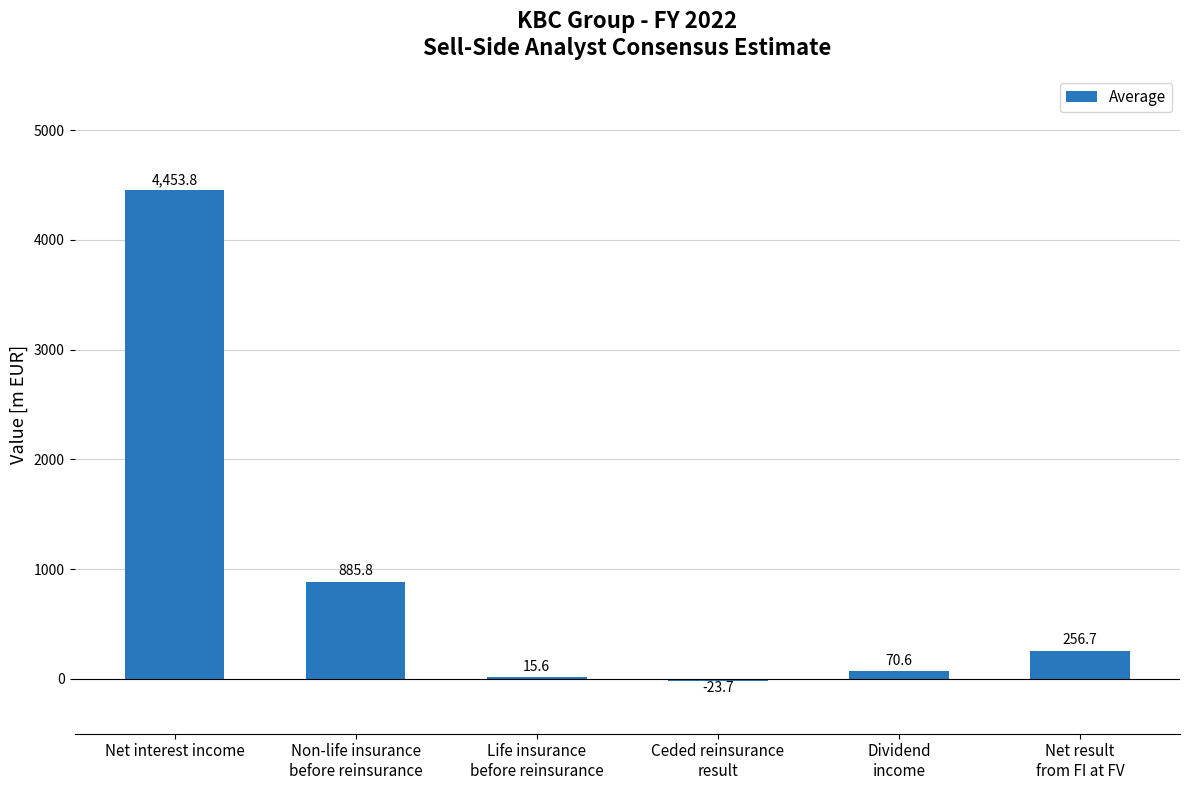

What is the average value?

943.1